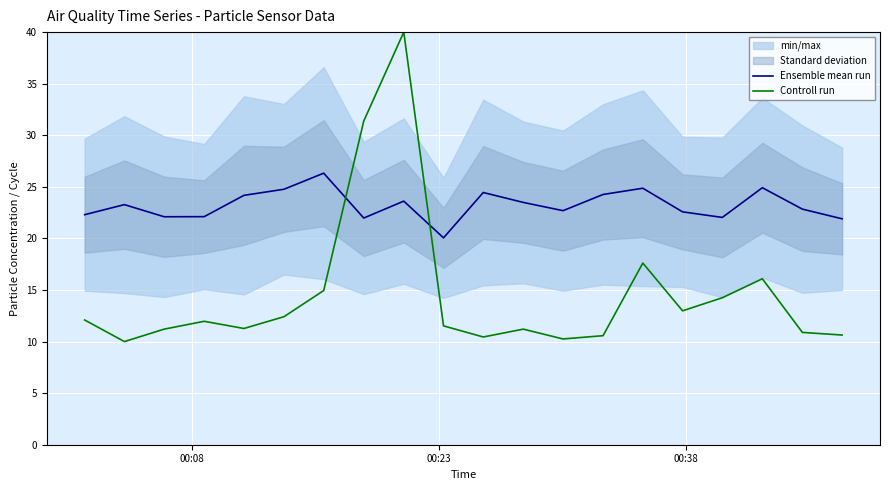

How many values in the Ensemble mean run series are below 23?

10